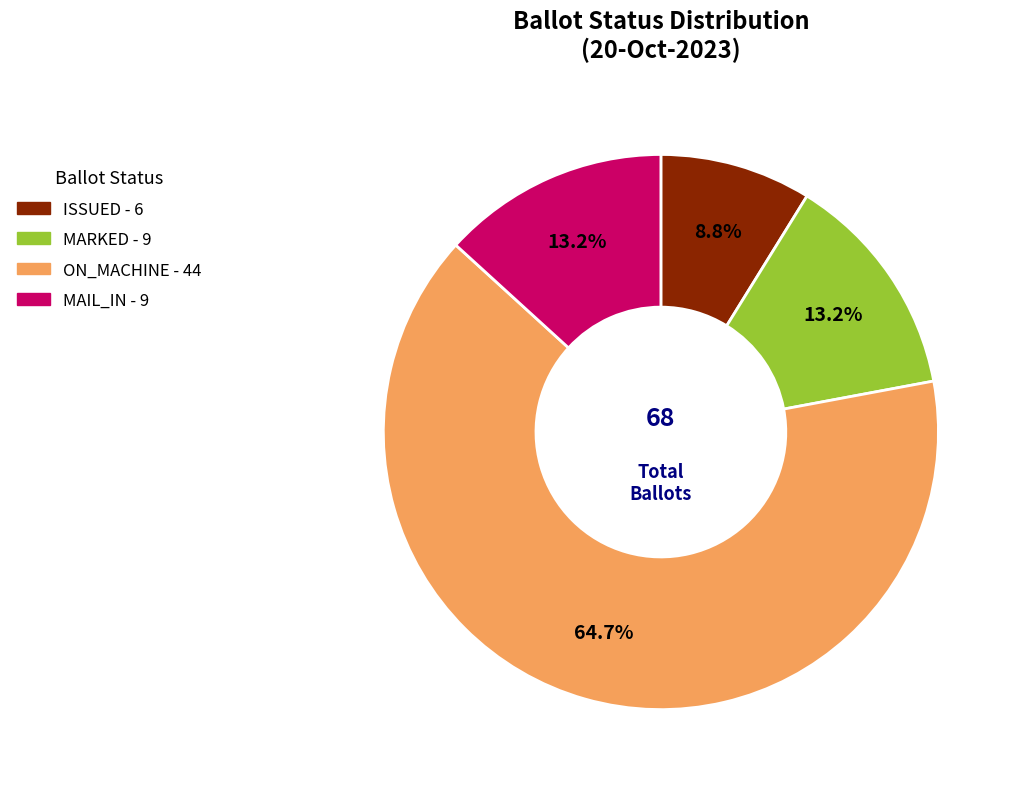

Is there any slice that represents more than half of the pie?

Yes